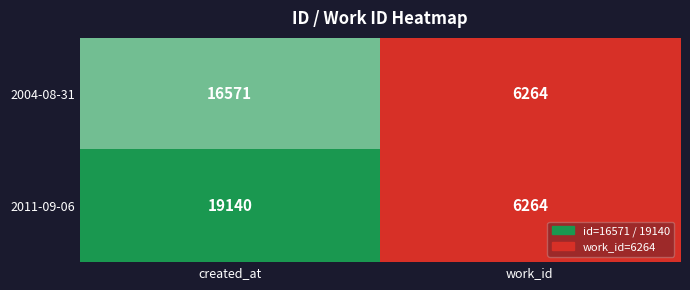

Which series changed the most between created_at and work_id?

2011-09-06